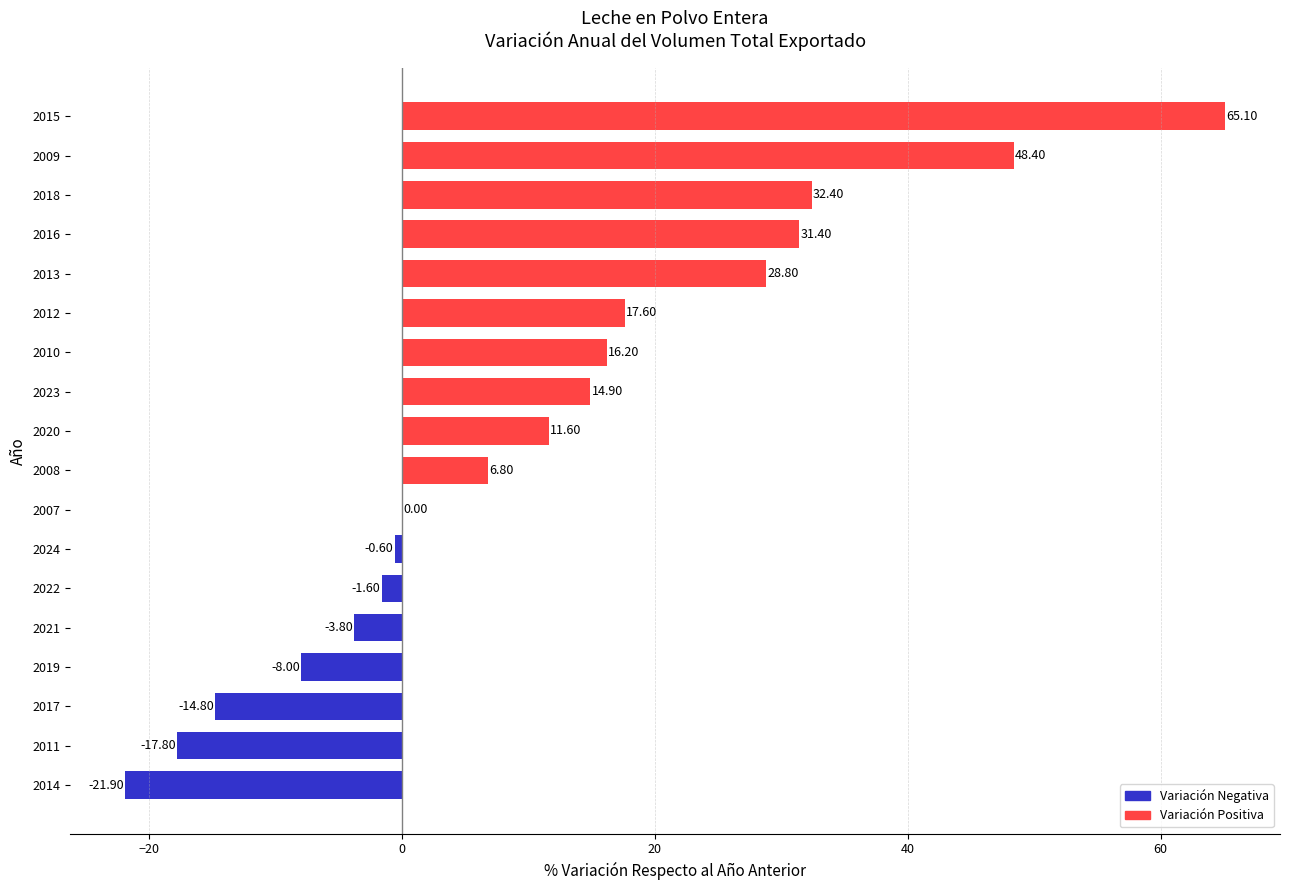

What is the ratio of the value at 2023 to the value at 2009?

0.3